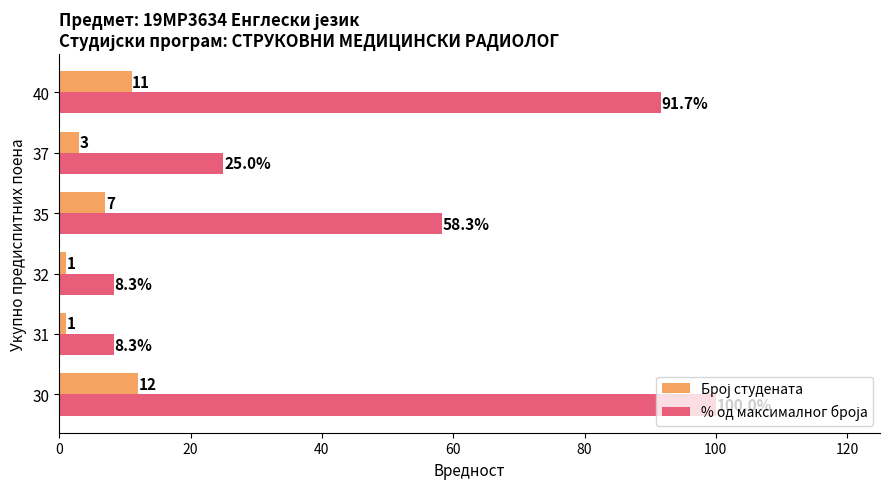

At how many categories does at least one series exceed 51?

3